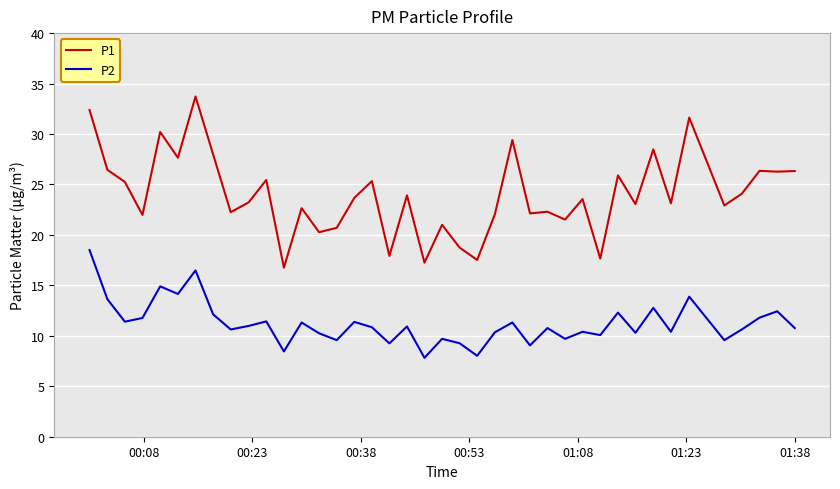

Which series has the widest spread of values?

P1